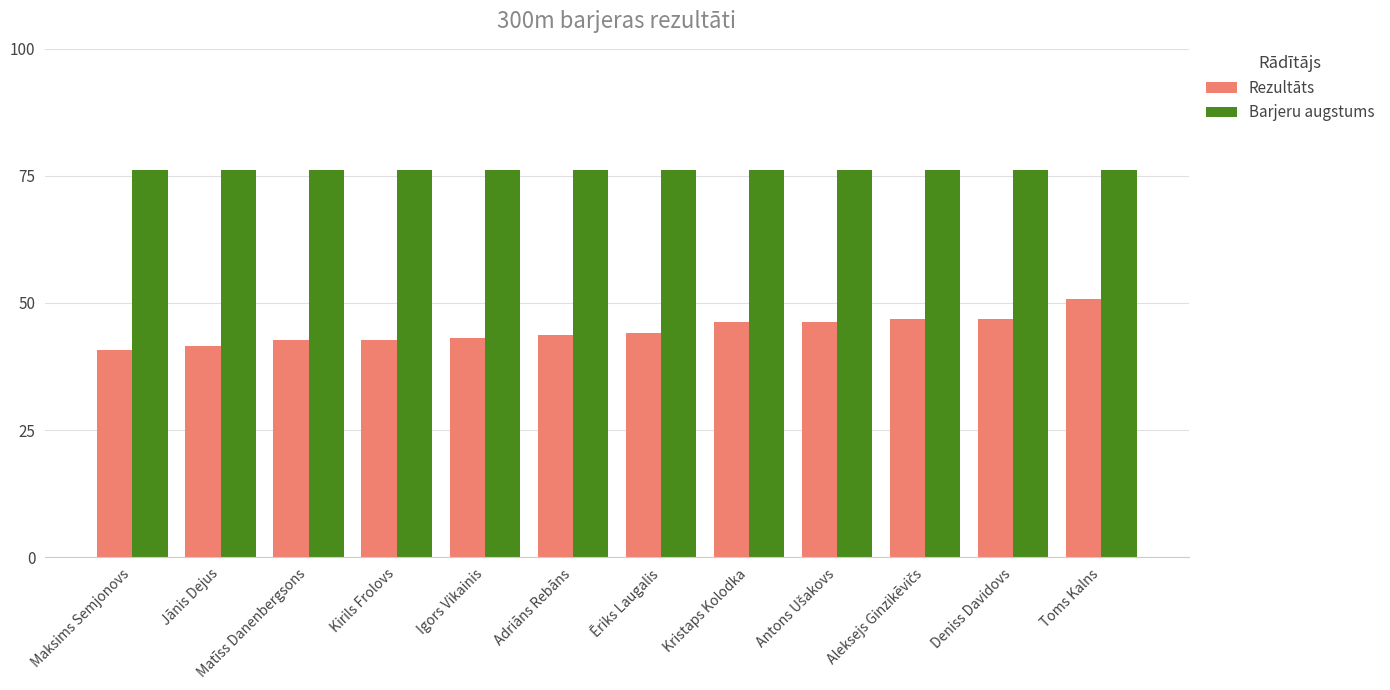

List the series in order of their peak value, lowest first.

Rezultāts, Barjeru augstums